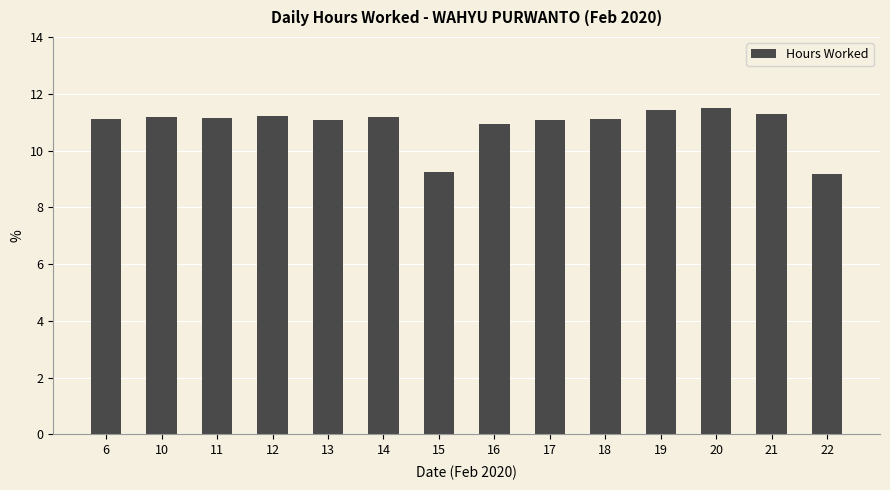

The value at 13 is 6.4. True or false?

False